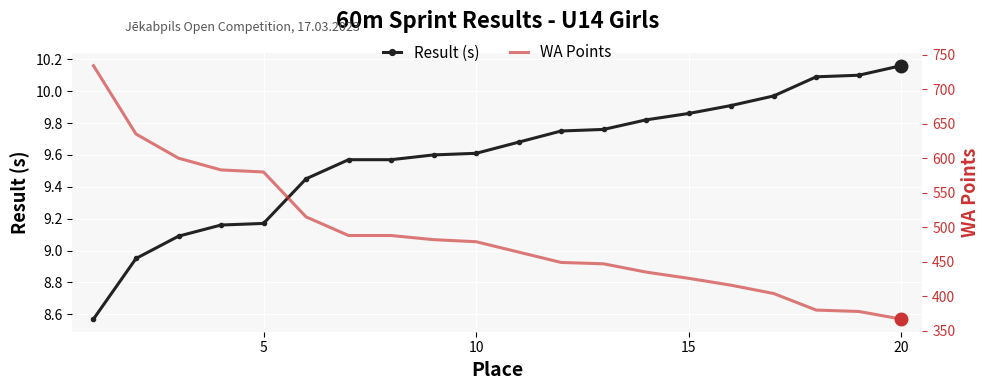

Which series has the largest total across all categories?

WA Points